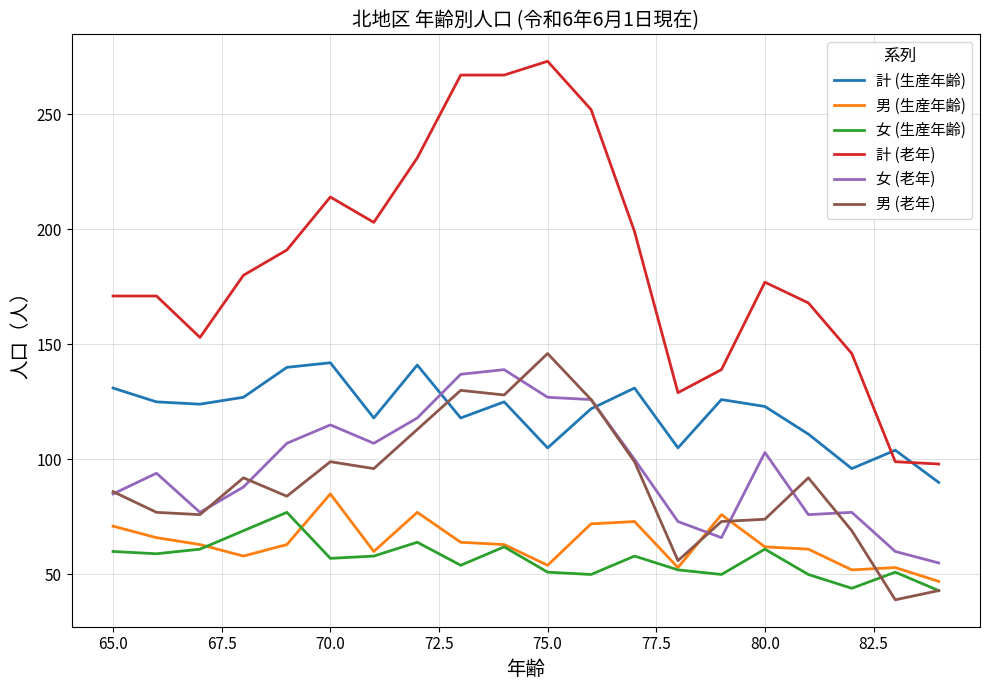

True or false: 女 (老年) and 計 (生産年齢) intersect in this chart.

True